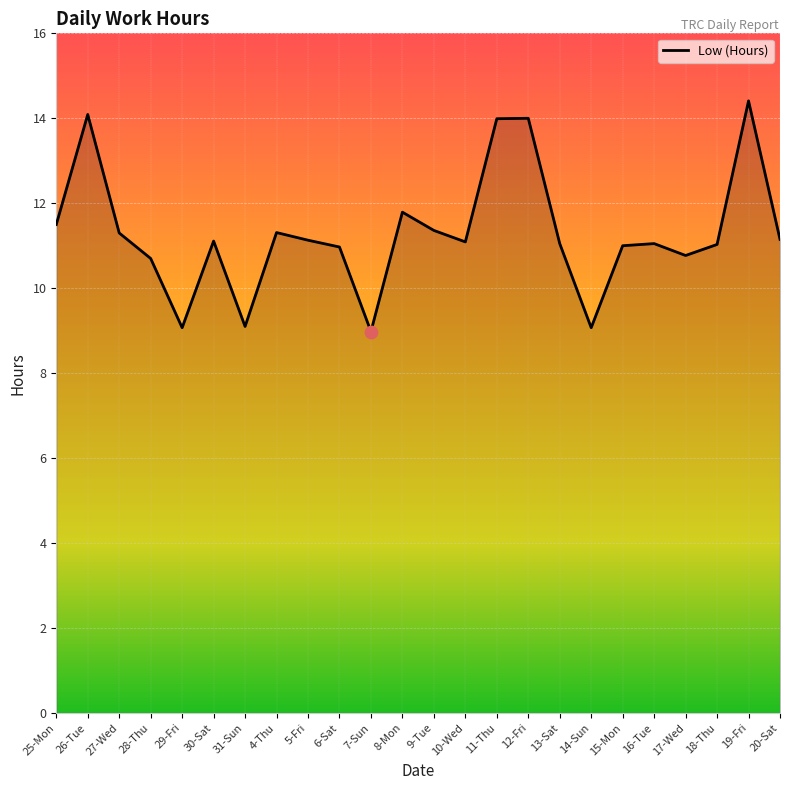

What is the change in value from 31-Sun to 19-Fri?

+5.3